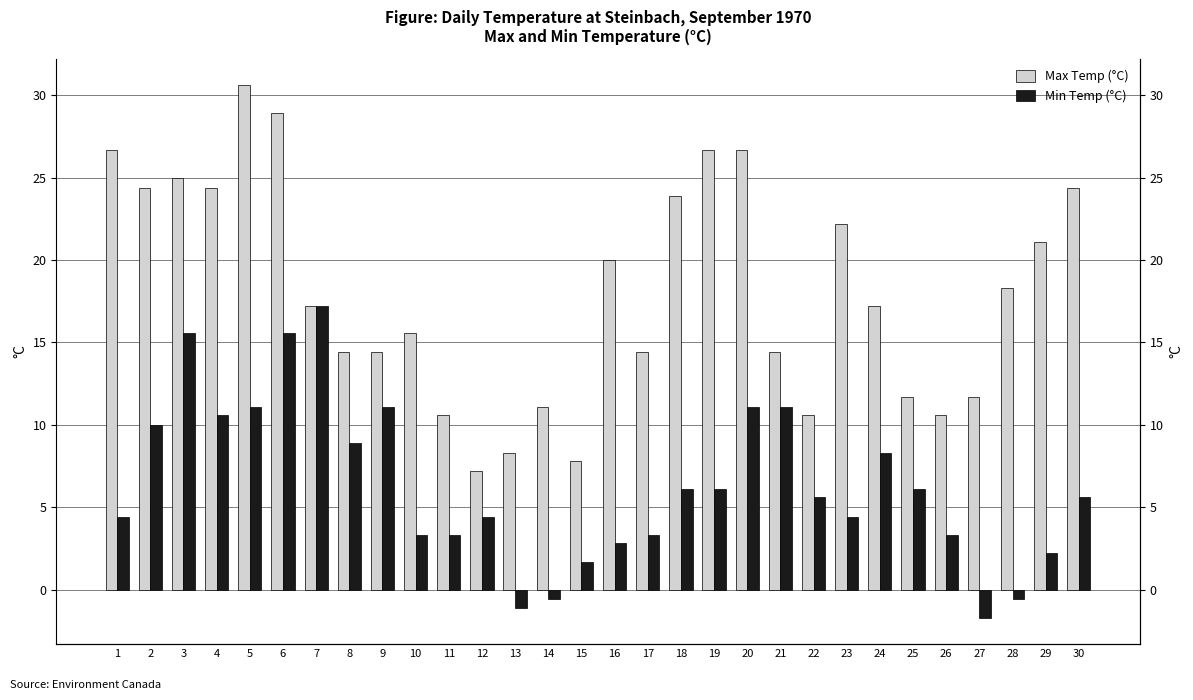

Are the bars grouped side by side (vs. stacked)?

Yes